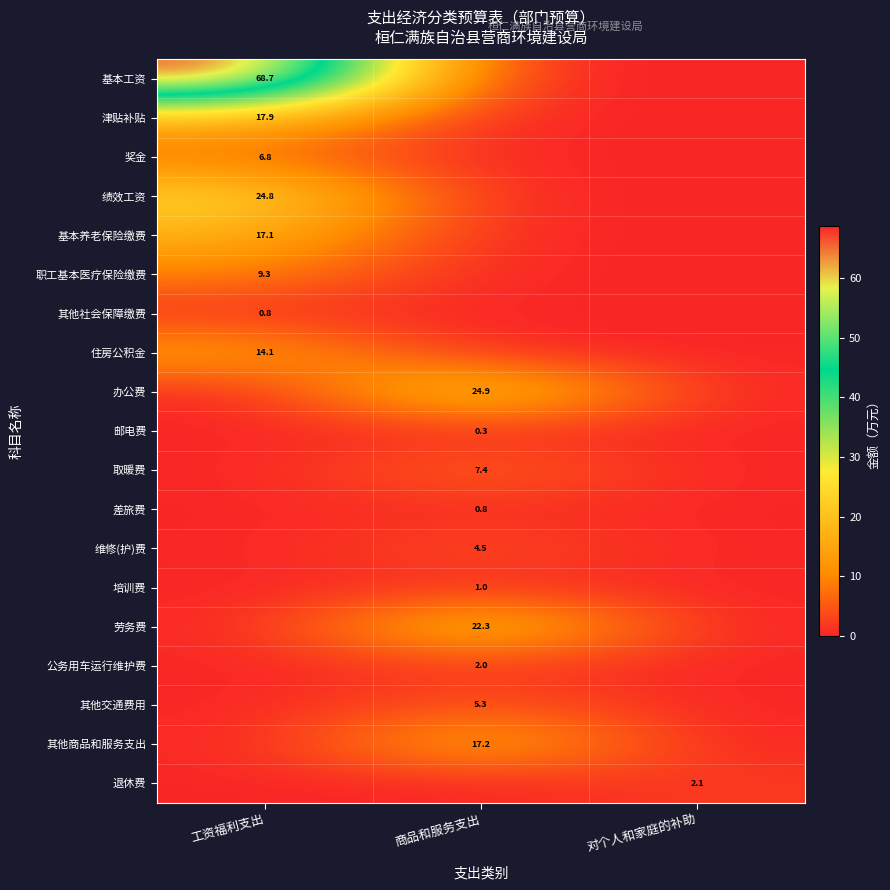

How many categories are shown in the chart?

3